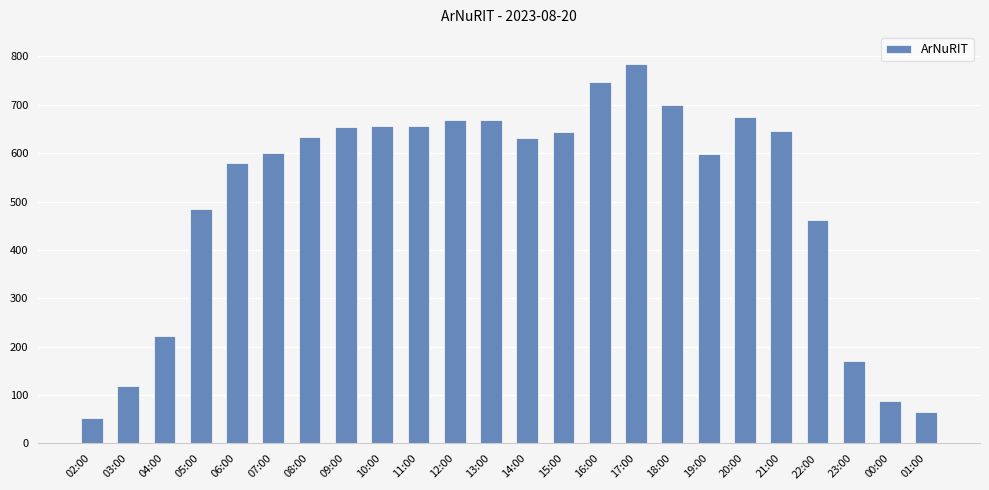

Are the bars grouped side by side (vs. stacked)?

No